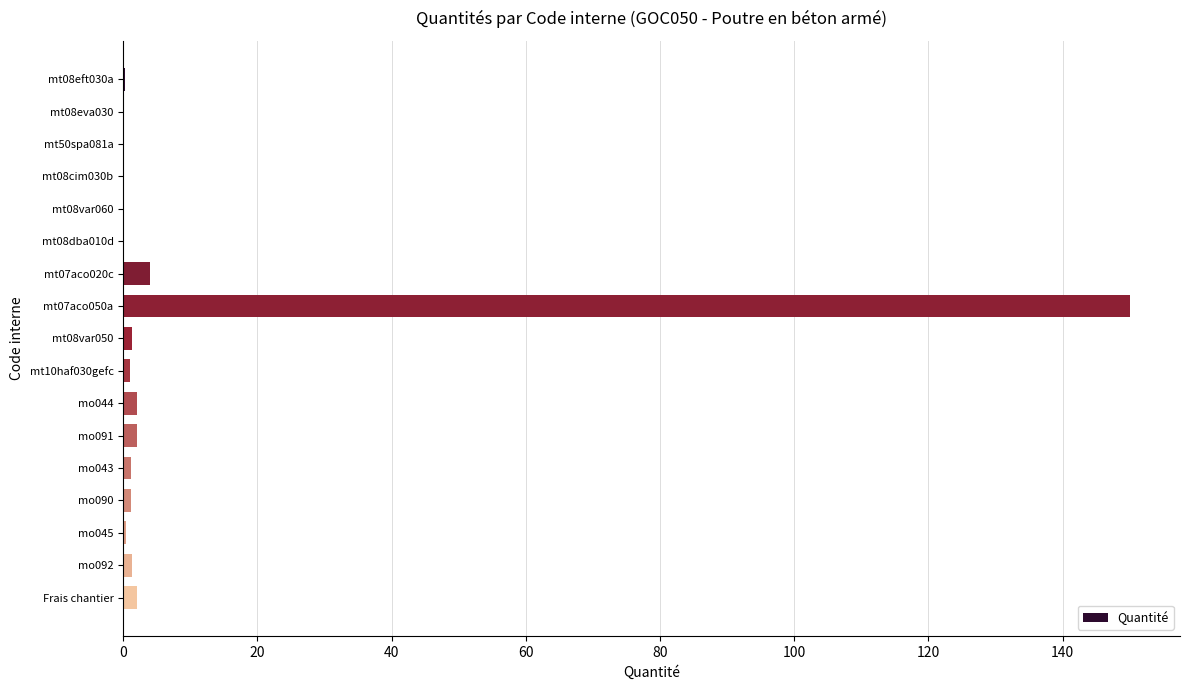

At which category does the chart reach its peak across all series?

mt07aco050a